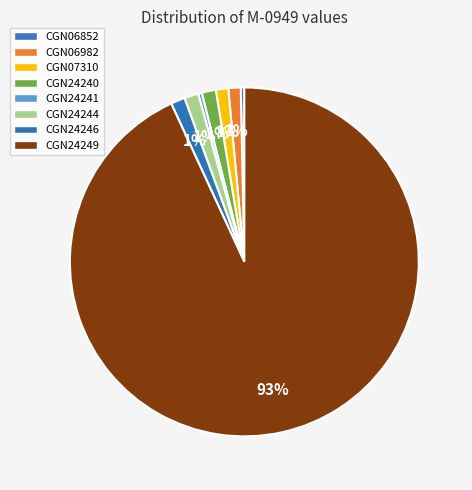

To the nearest percent, what is the average slice percentage?

12%